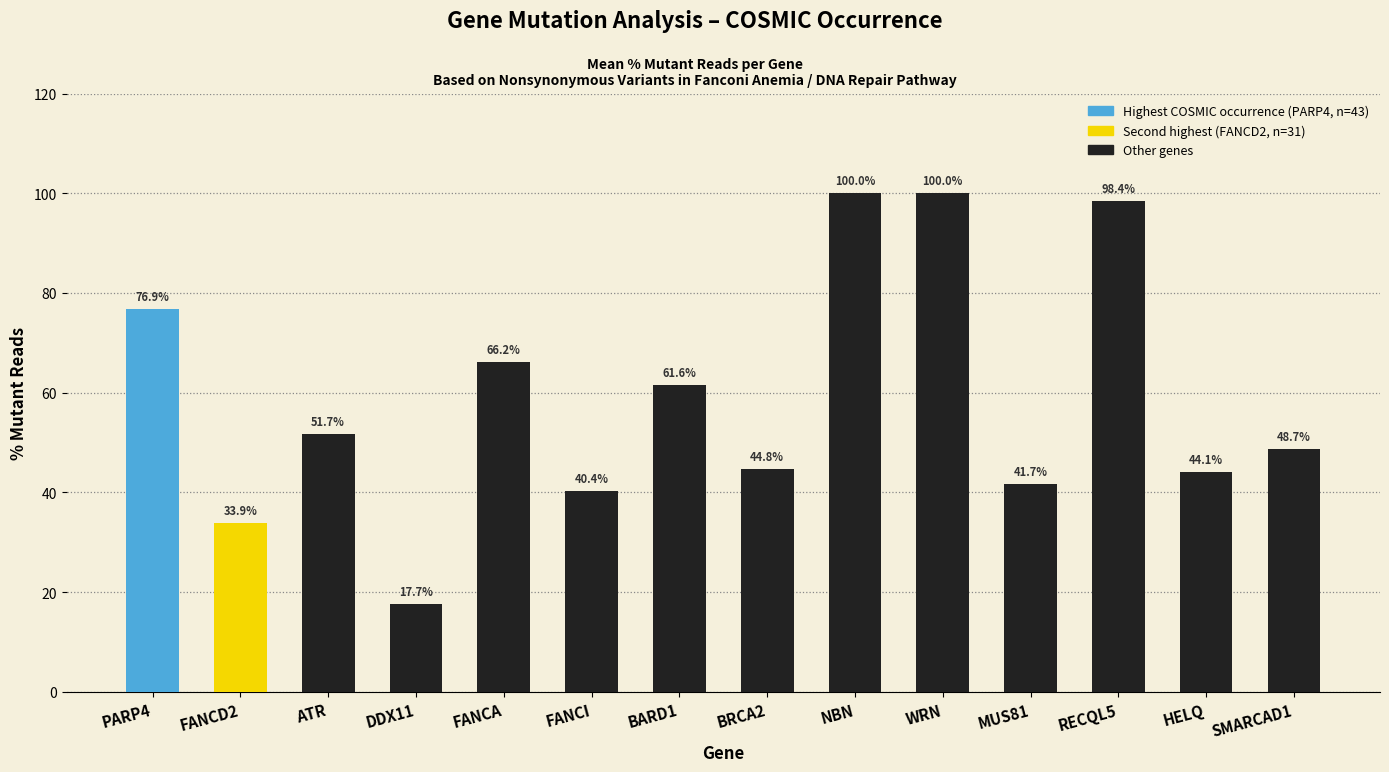

Reading right to left, what are all the values shown in this chart?

48.7	44.1	98.4	41.7	100.0	100.0	44.8	61.6	40.4	66.2	17.7	51.7	33.9	76.9